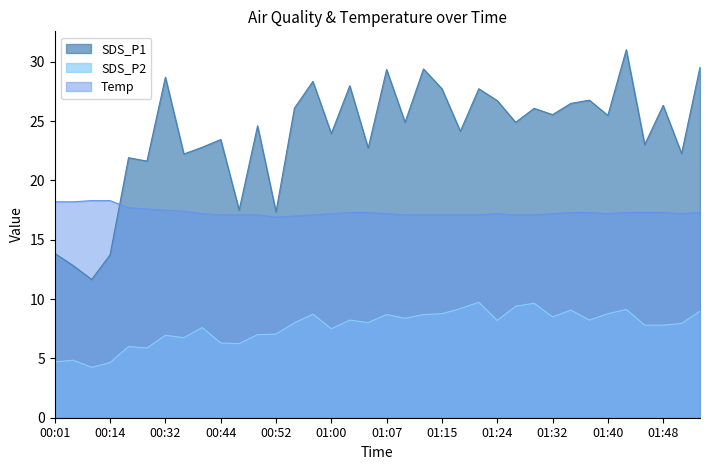

Rank the categories by Temp value from lowest to highest.

00:52, 00:55, 00:44, 00:47, 00:50, 00:57, 01:09, 01:12, 01:15, 01:18, 01:21, 01:27, 01:29, 00:42, 01:00, 01:07, 01:24, 01:32, 01:40, 01:50, 01:02, 01:05, 01:35, 01:38, 01:43, 01:45, 01:48, 01:53, 00:37, 00:32, 00:27, 00:22, 00:01, 00:04, 00:06, 00:14